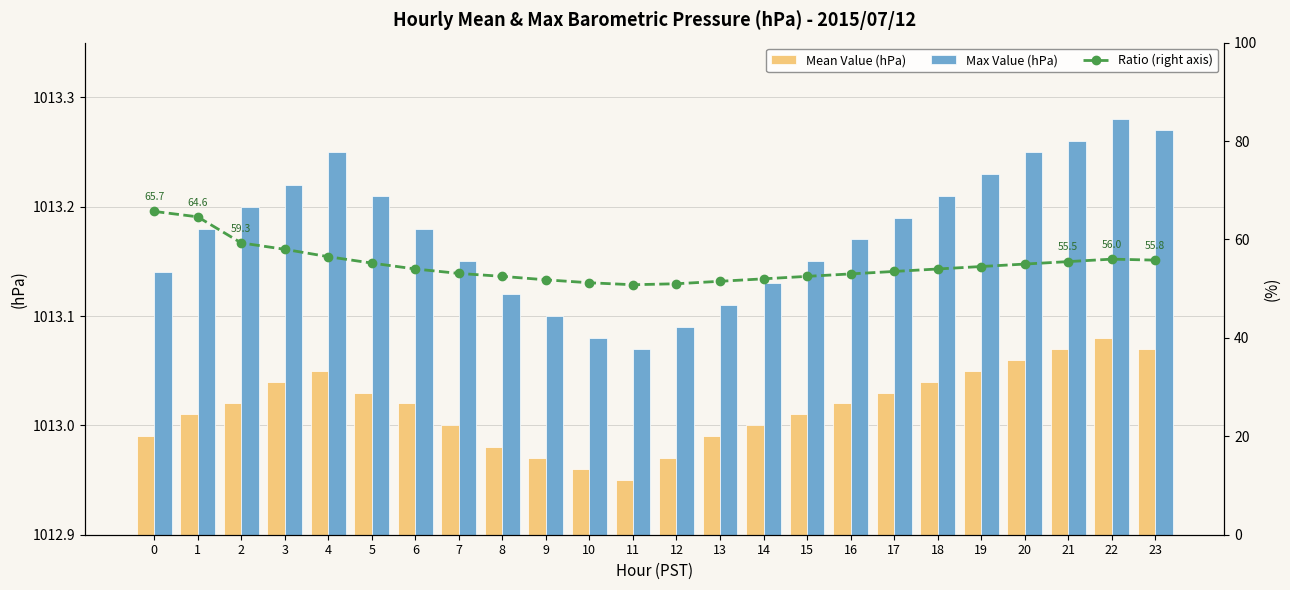

At how many categories does at least one series exceed 771?

24